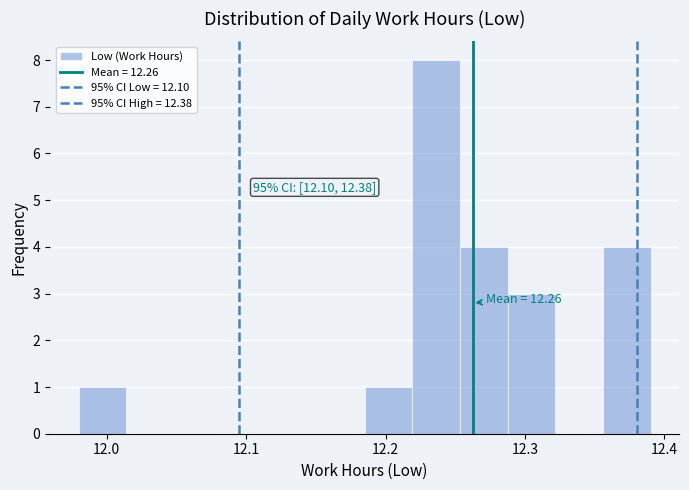

Read against the x-axis, roughly where is the centre of the tallest bar?

12.24